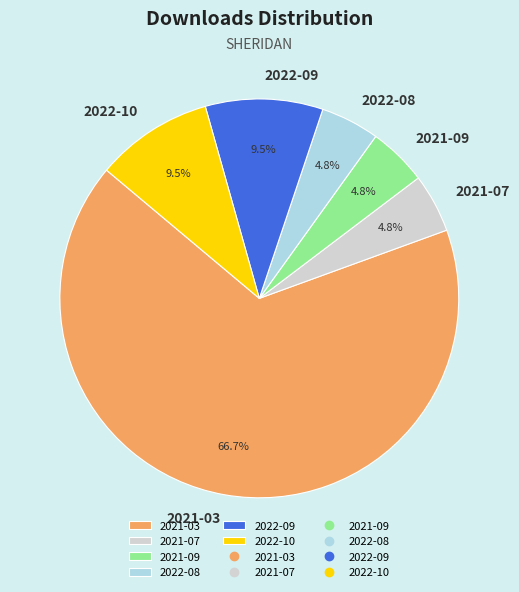

Which category has the biggest portion of the pie?

2021-03